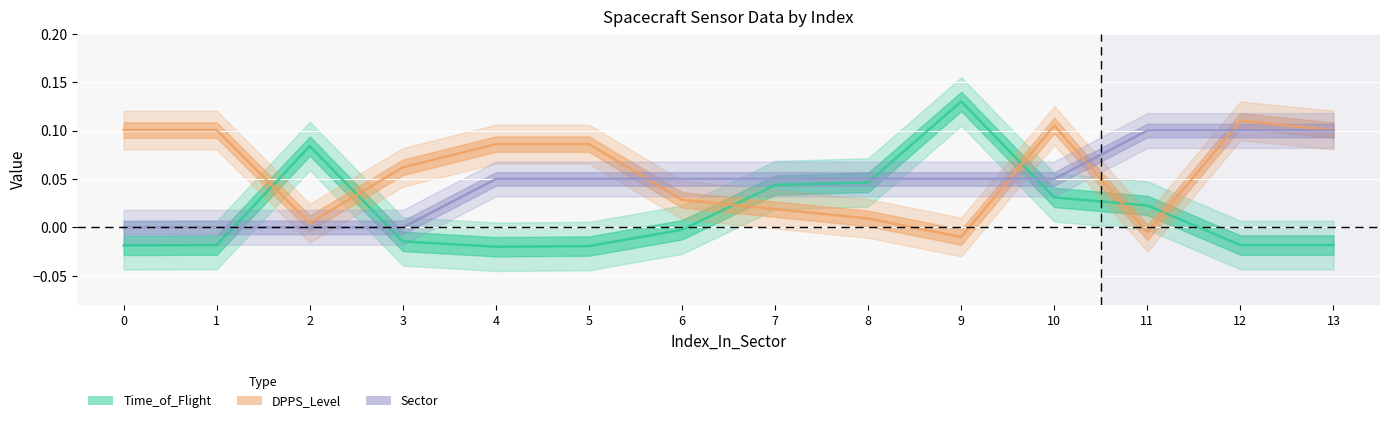

Is this an area chart (filled region under the line)?

No